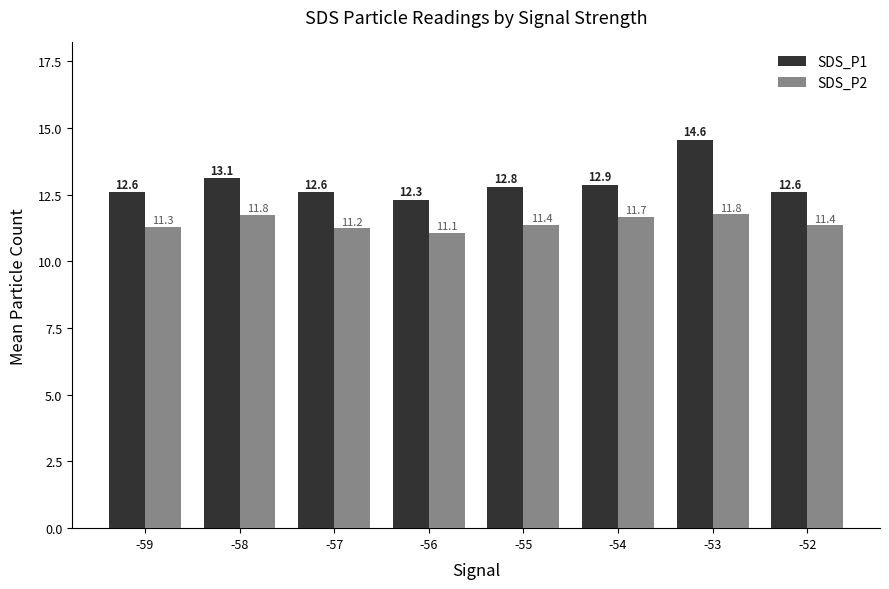

What is the difference between the SDS_P1 values at -59 and -53?

2.0